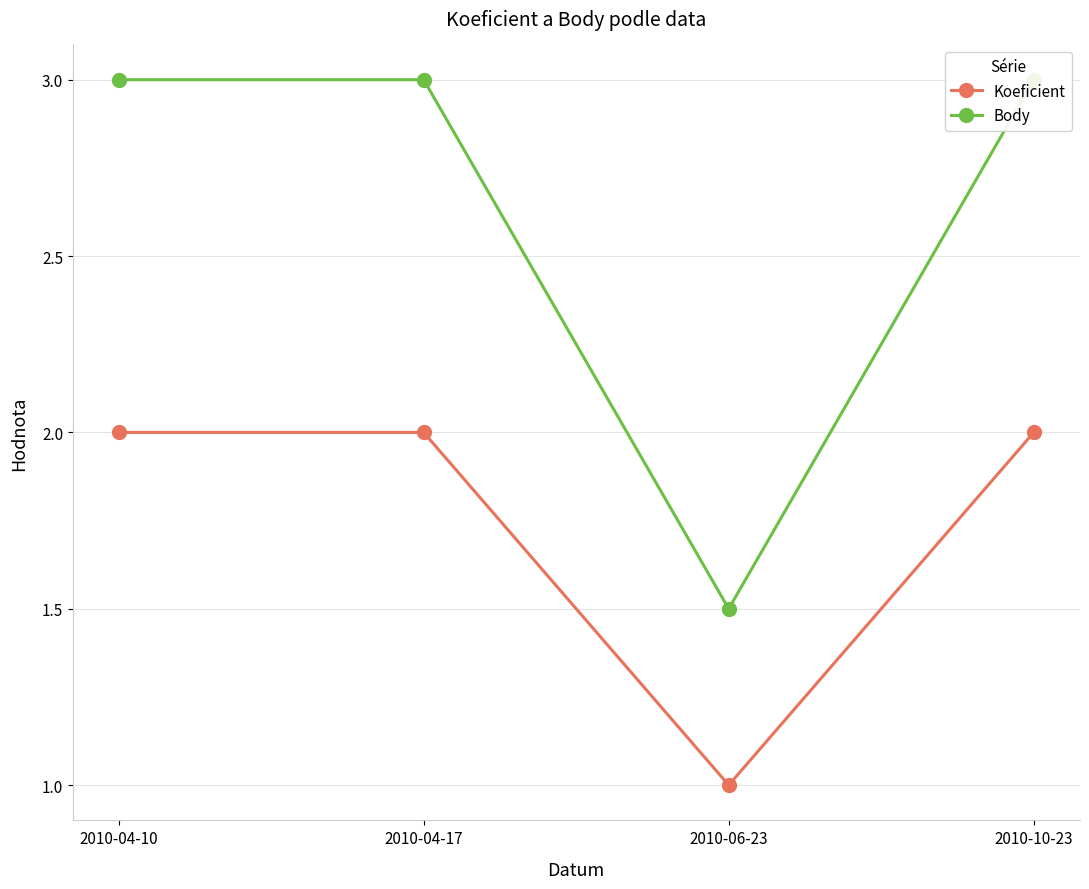

The Body series shows 2.3 at 2010-06-23. True or false?

False